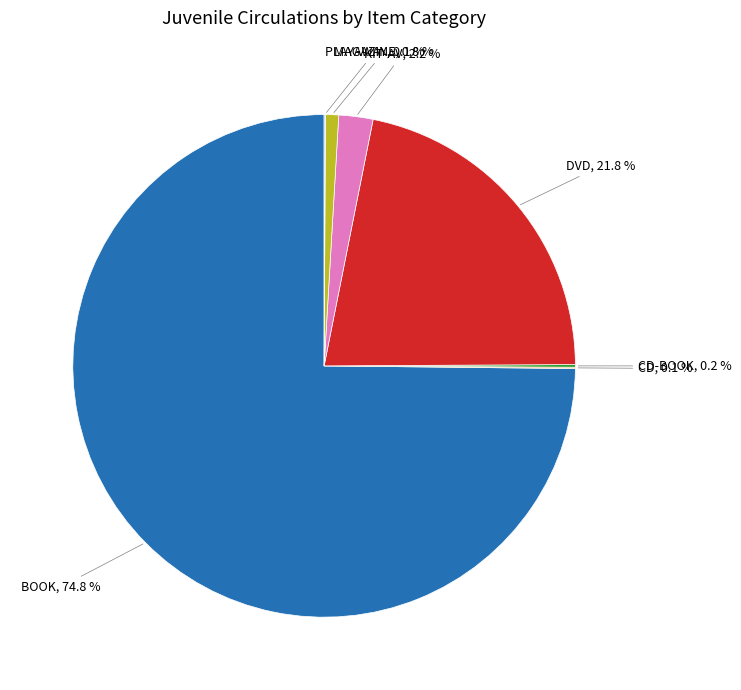

Does any single category account for the majority?

Yes